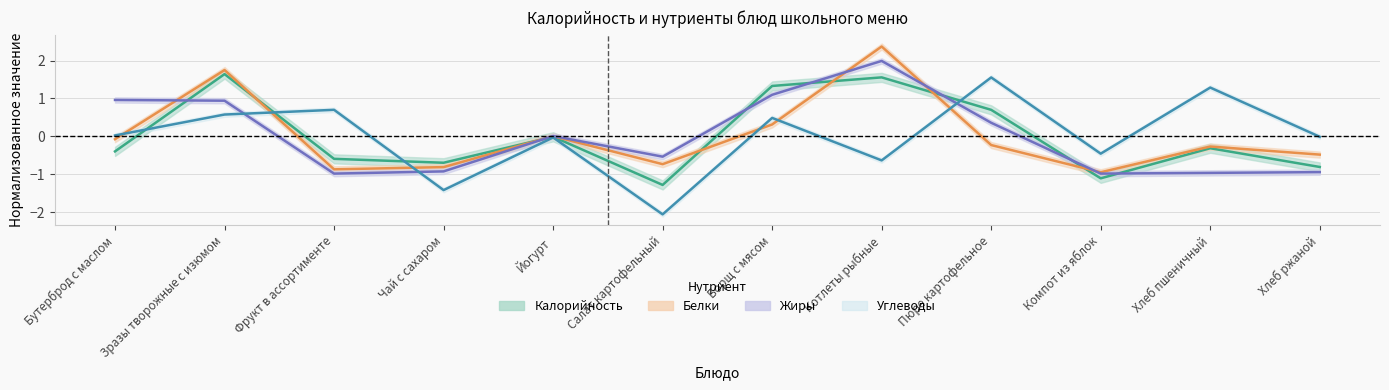

How many data points in Калорийность are above 0?

4